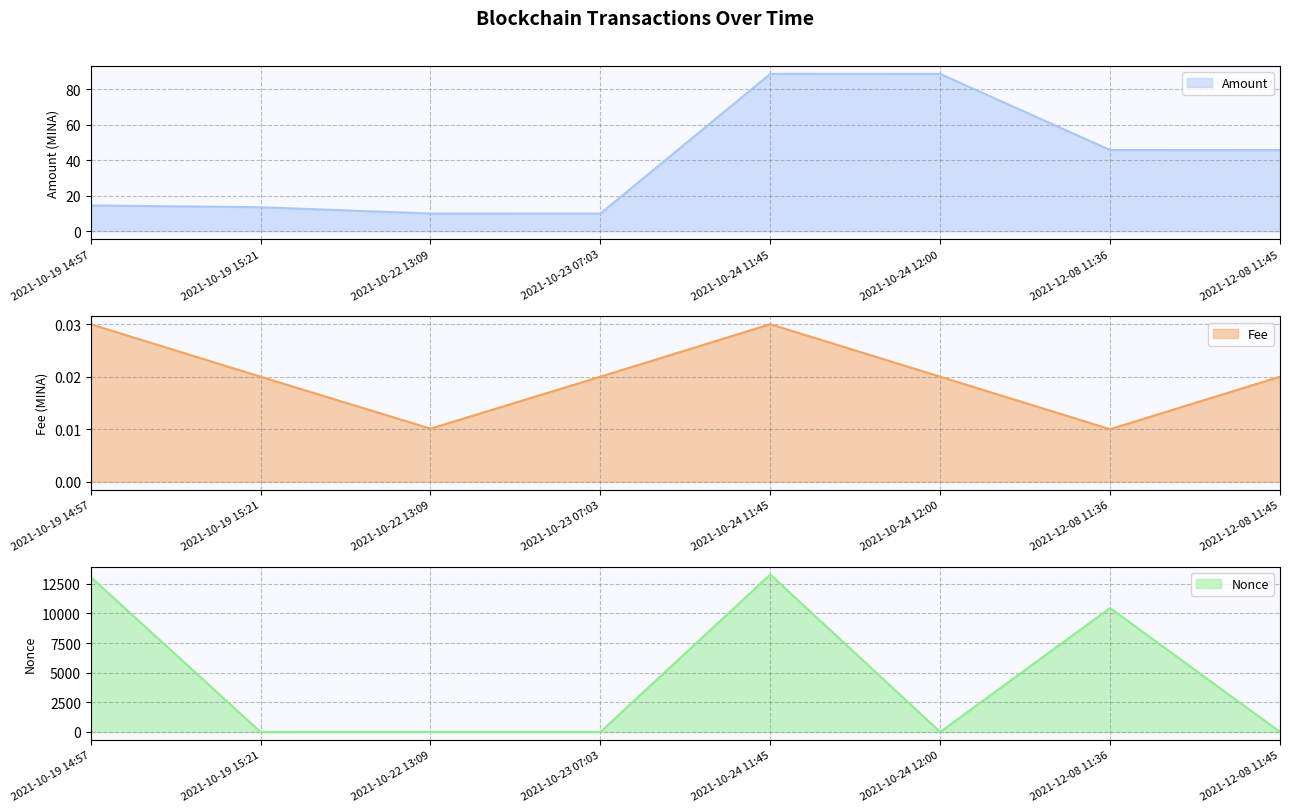

How many times do Amount line and Nonce line cross each other?

5